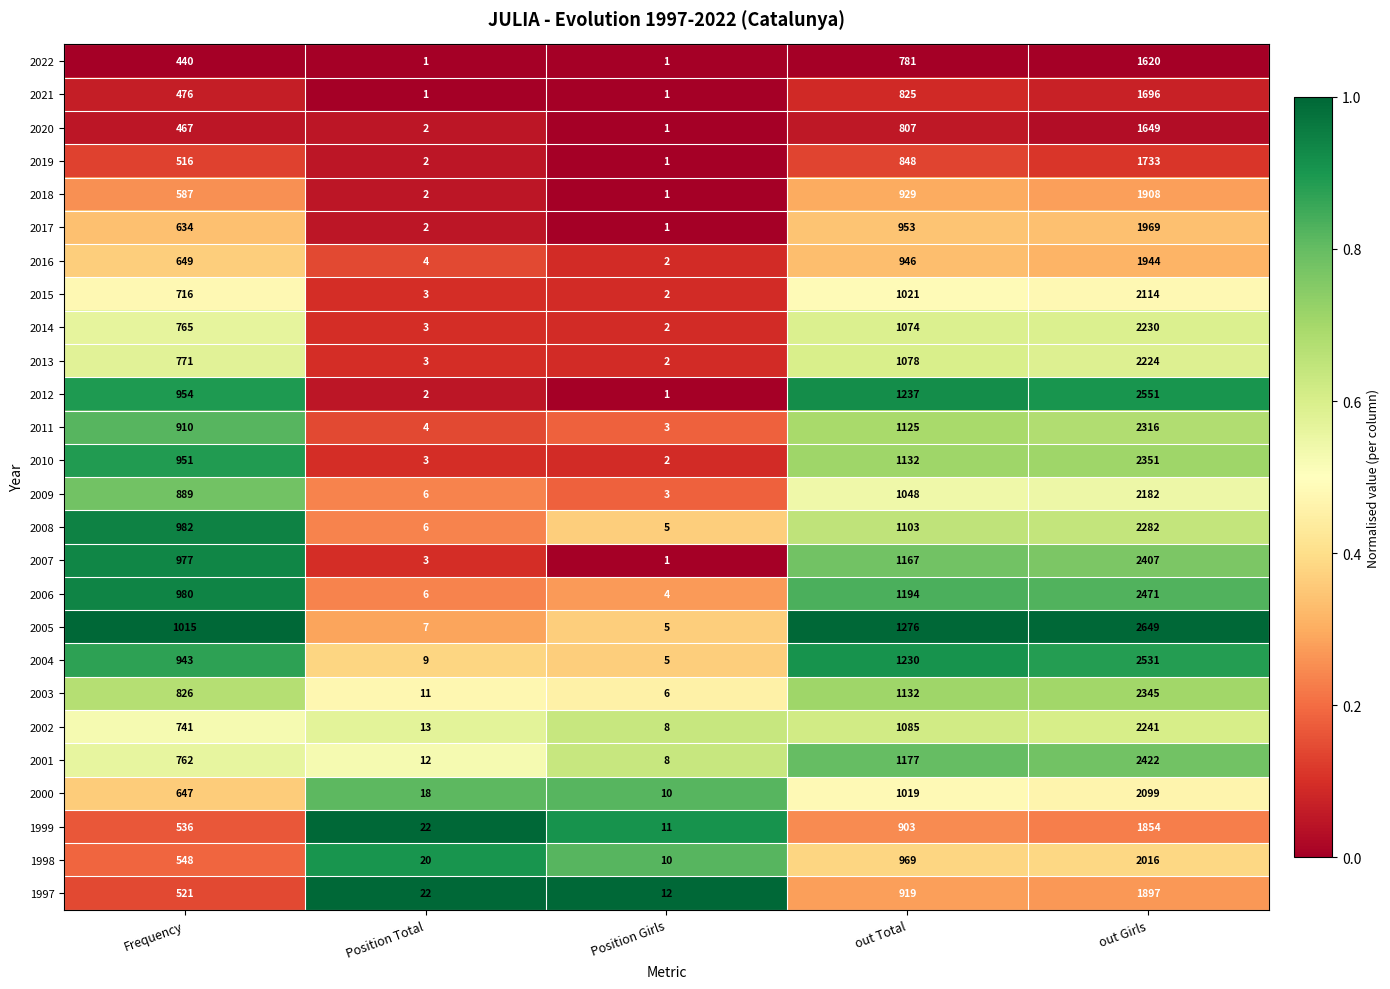

Is the value of 2016 at Position Girls greater than the value of 2020 at Frequency?

No